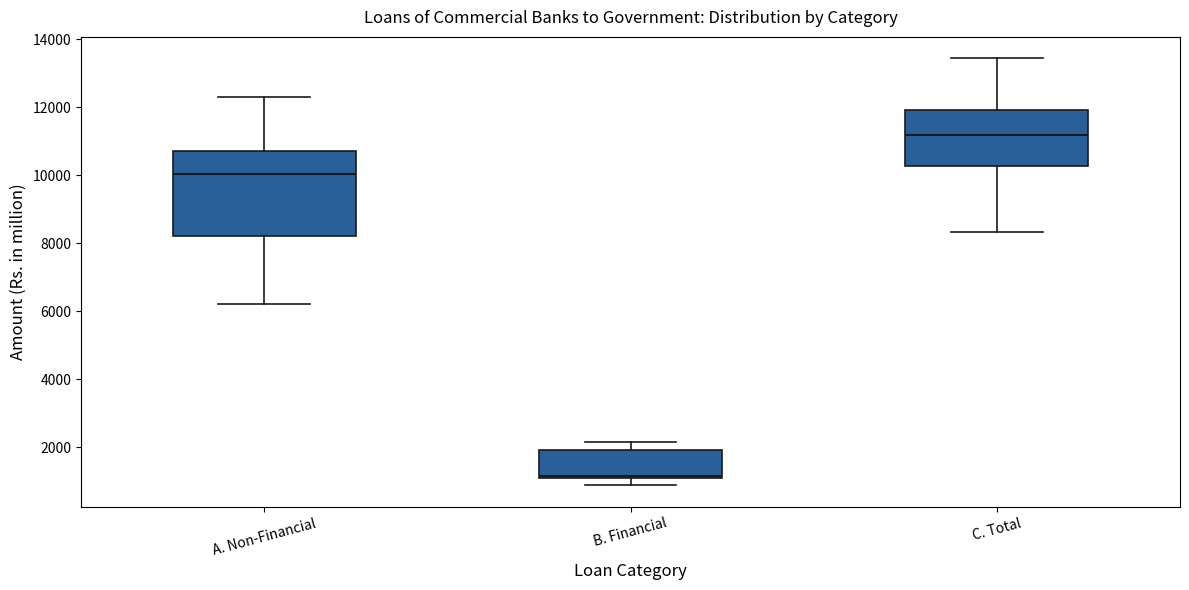

Reading left to right, read every box against the y-axis: the position of its median line, the range the box covers, and the ends of its whiskers. The values are not printed on the chart, so give them approximately, as read against the axis.

A. Non-Financial: median 10000, box 8200 to 10800, whiskers 6200 to 12400
B. Financial: median 1200, box 1000 to 2000, whiskers 800 to 2200
C. Total: median 11200, box 10200 to 12000, whiskers 8400 to 13400